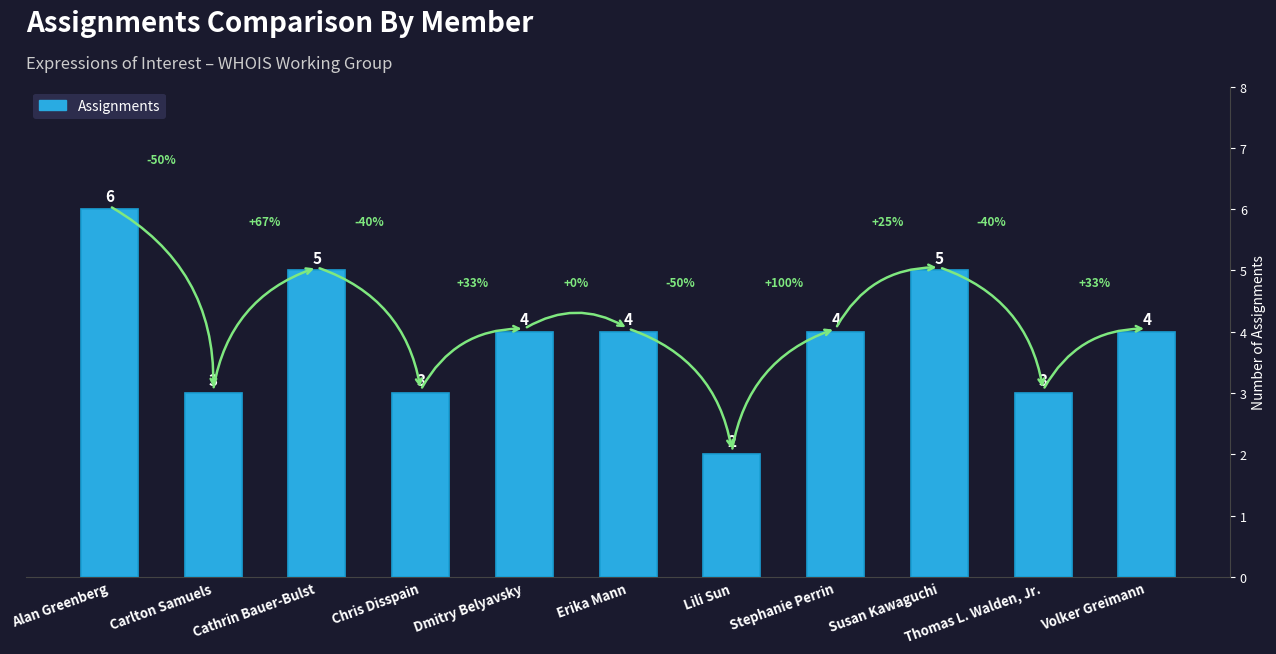

What is the greatest value displayed?

6